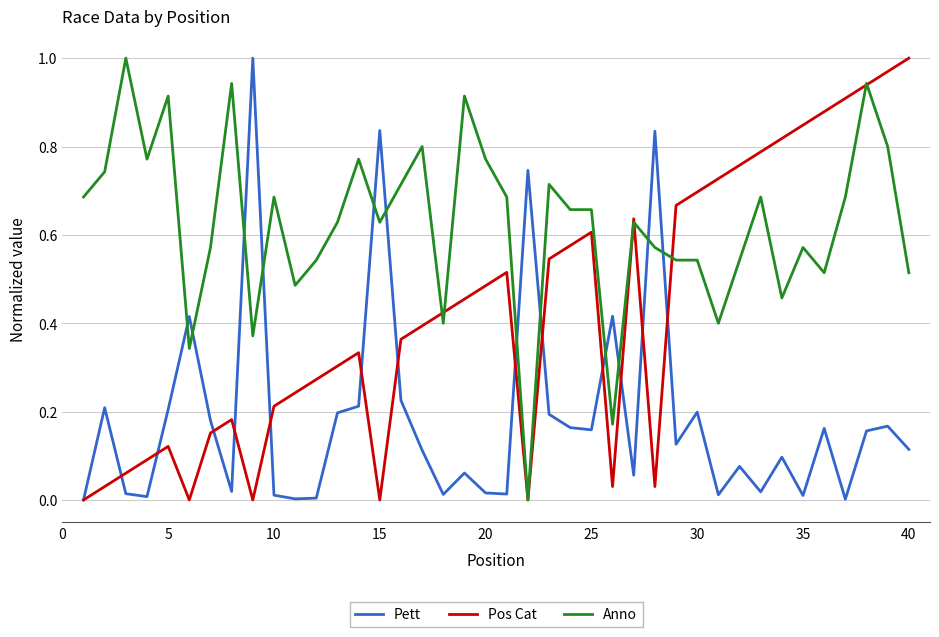

After their last crossing, which series has the higher values: Anno or Pett?

Anno